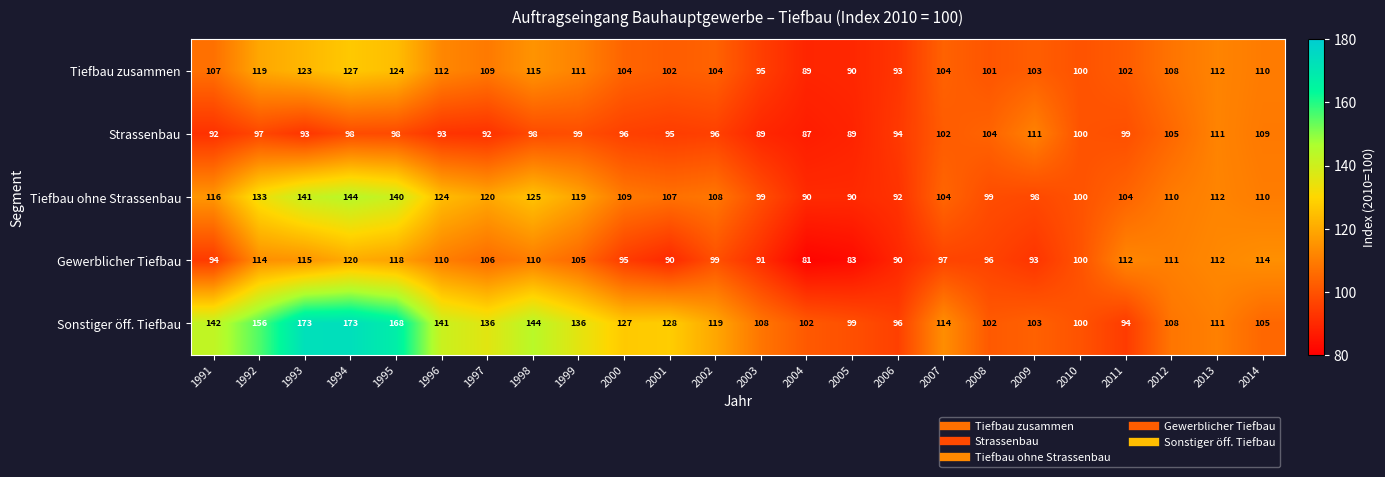

Between 1996 and 2003, which series saw the biggest shift?

Sonstiger öff. Tiefbau